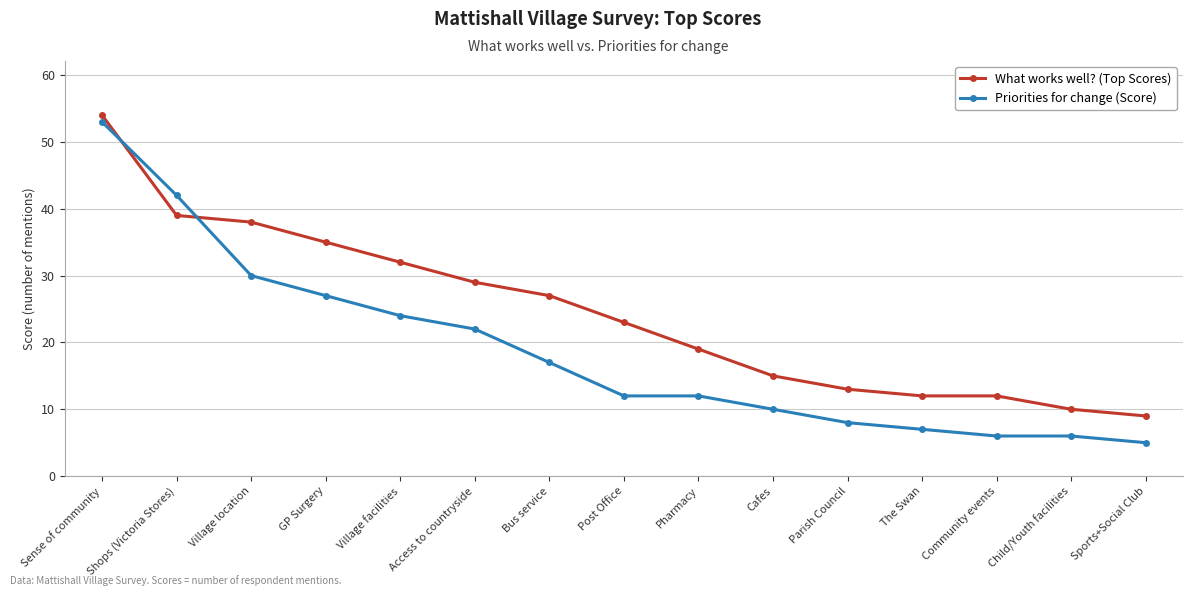

Is it true that What works well? (Top Scores) equals 54 at Sense of community?

True